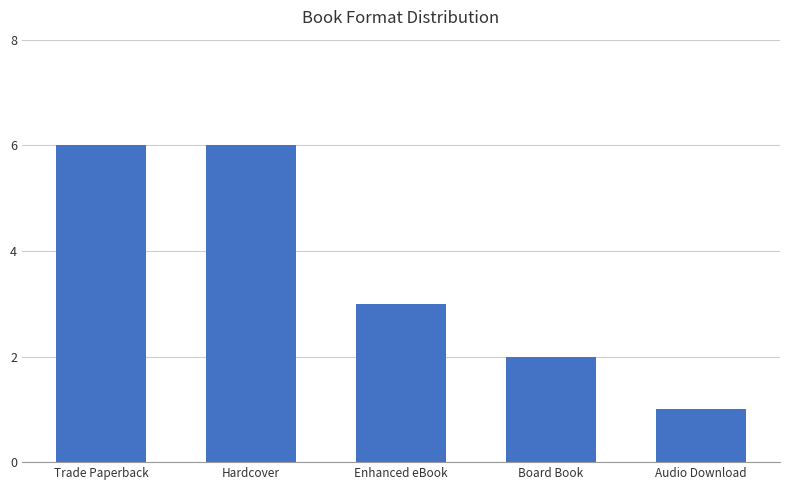

Count the number of data series in this chart.

1